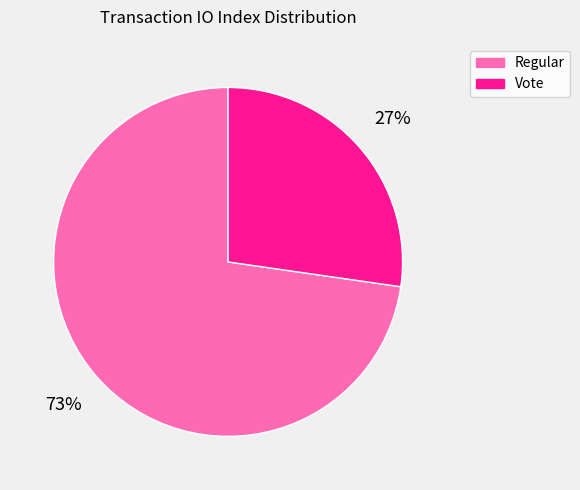

How many slices are in this pie chart?

2